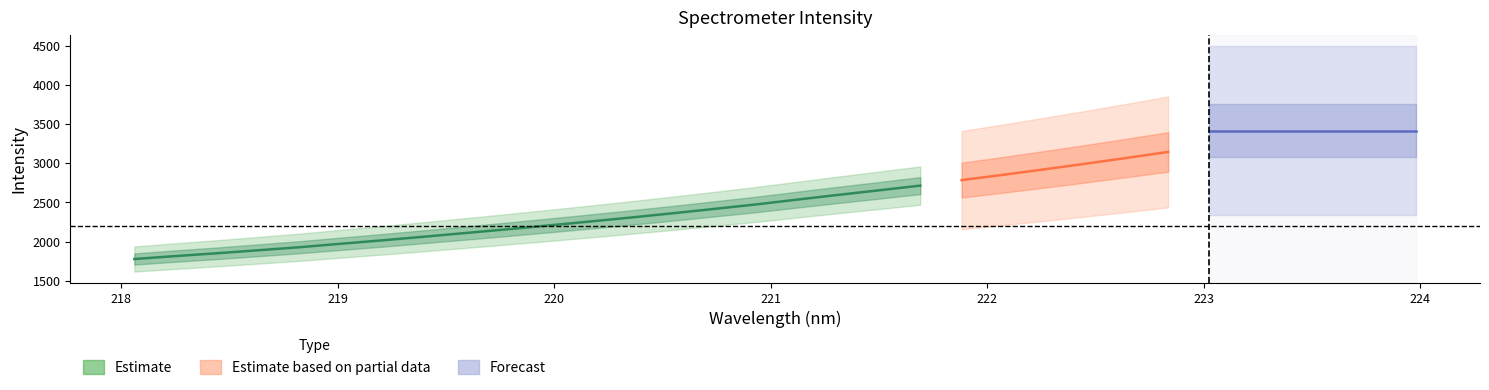

What is the average value?

2573.8